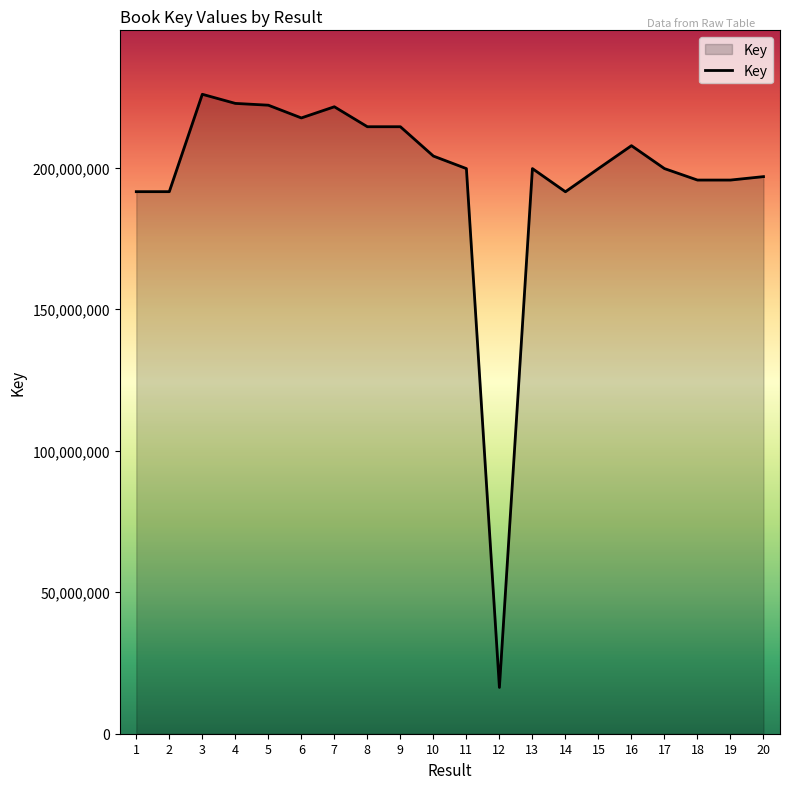

Count the number of categories in the chart.

20